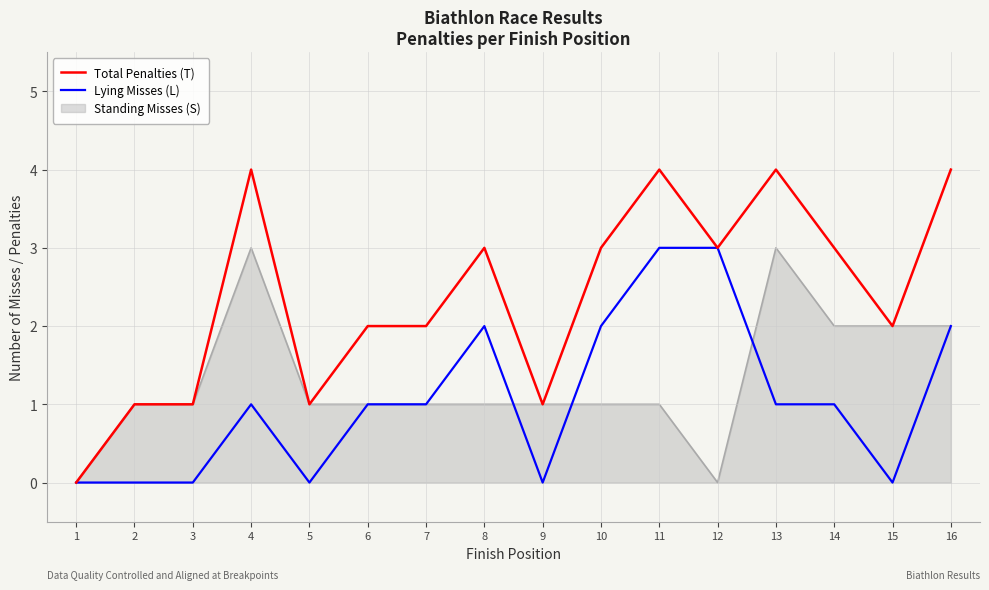

What are all the series names shown in the legend?

Total Penalties (T), Lying Misses (L), Standing Misses (S)